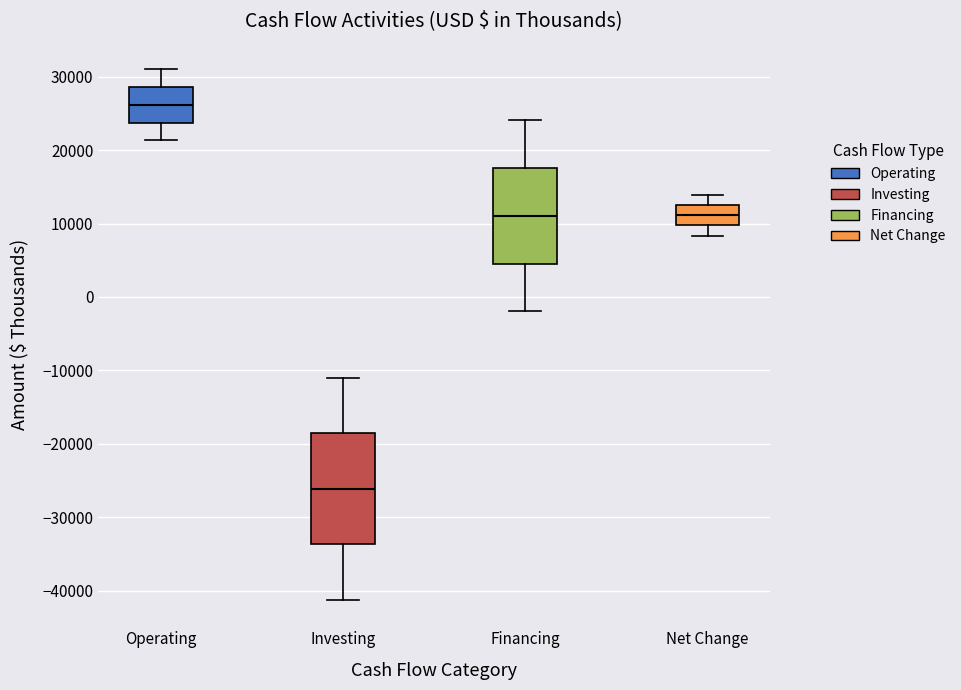

Reading left to right, read every box against the y-axis: the position of its median line, the range the box covers, and the ends of its whiskers. The values are not printed on the chart, so give them approximately, as read against the axis.

Operating: median 26000, box 24000 to 29000, whiskers 21000 to 31000
Investing: median -26000, box -34000 to -19000, whiskers -41000 to -11000
Financing: median 11000, box 5000 to 18000, whiskers -2000 to 24000
Net Change: median 11000, box 10000 to 12000, whiskers 8000 to 14000